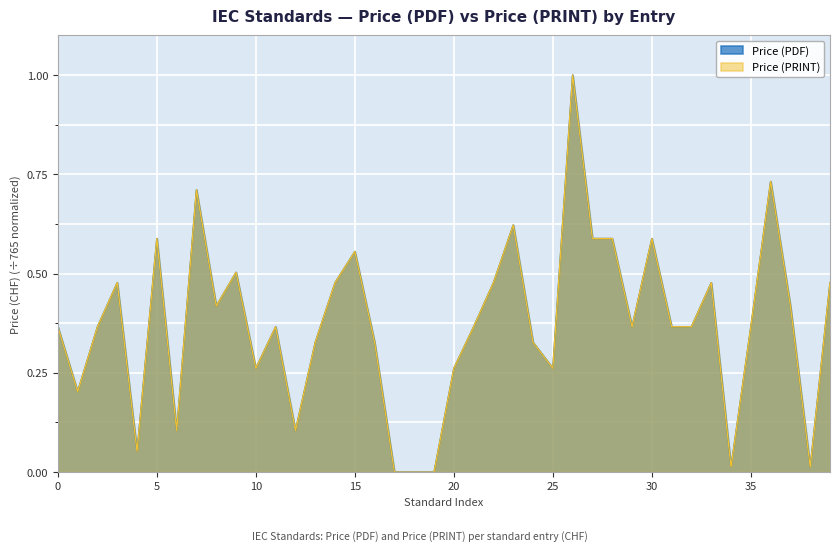

Reading left to right, what are all the values shown in this chart?

Price (PDF): 0.4	0.2	0.4	0.5	0.1	0.6	0.1	0.7	0.4	0.5	0.3	0.4	0.1	0.3	0.5	0.6	0.3	0.0	0.0	0.0	0.3	0.4	0.5	0.6	0.3	0.3	1.0	0.6	0.6	0.4	0.6	0.4	0.4	0.5	0.0	0.4	0.7	0.4	0.0	0.5
Price (PRINT): 0.4	0.2	0.4	0.5	0.1	0.6	0.1	0.7	0.4	0.5	0.3	0.4	0.1	0.3	0.5	0.6	0.3	0.0	0.0	0.0	0.3	0.4	0.5	0.6	0.3	0.3	1.0	0.6	0.6	0.4	0.6	0.4	0.4	0.5	0.0	0.4	0.7	0.4	0.0	0.5